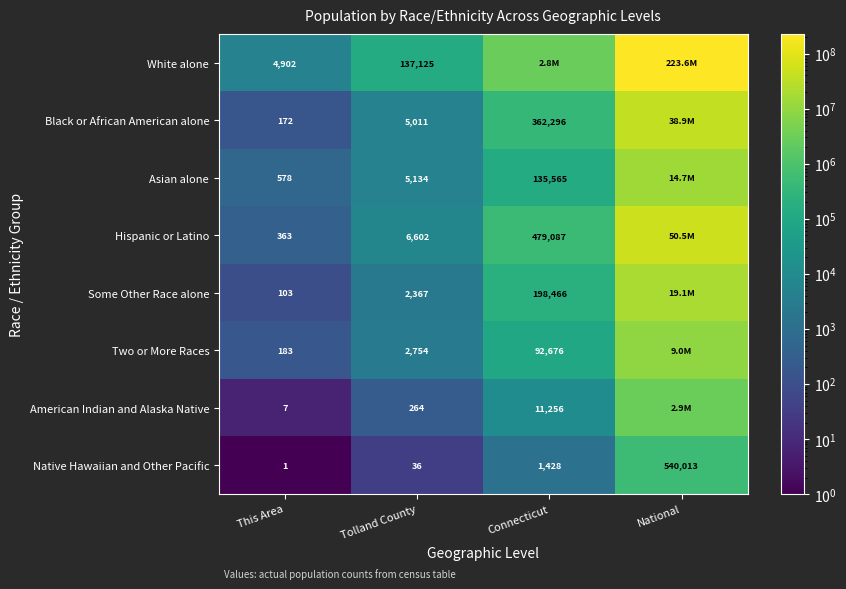

What is the total value across all series at This Area?

6309